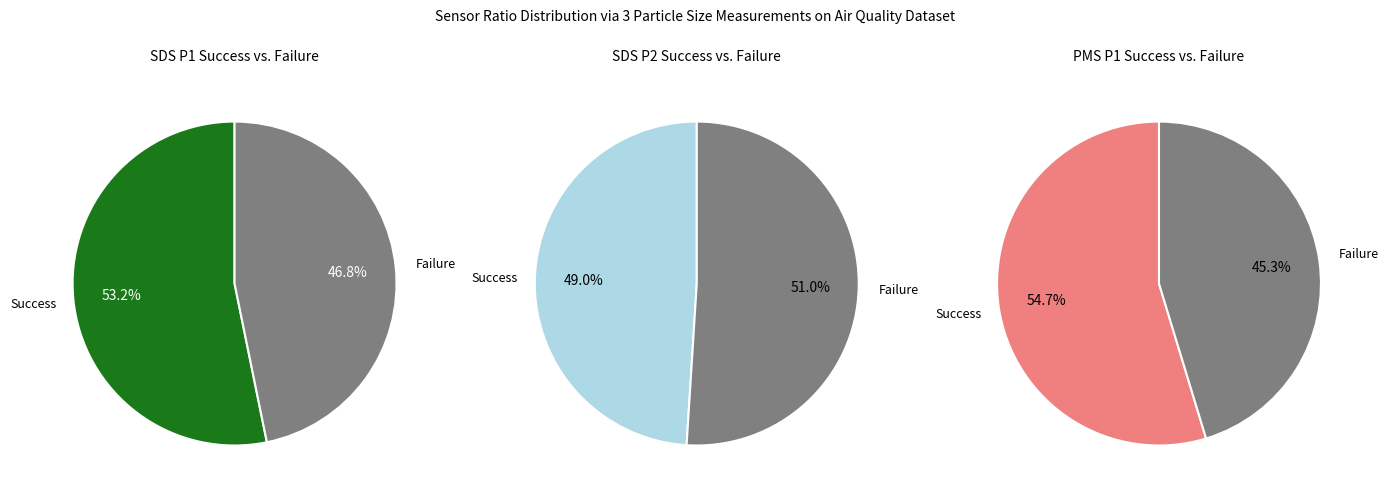

Does 28 represent more than half of the total?

No